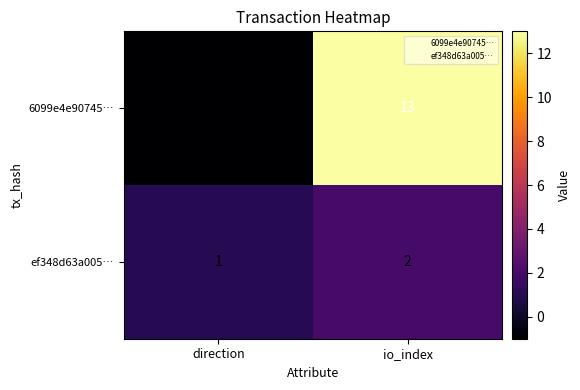

What is the difference between the highest and lowest values at io_index?

11